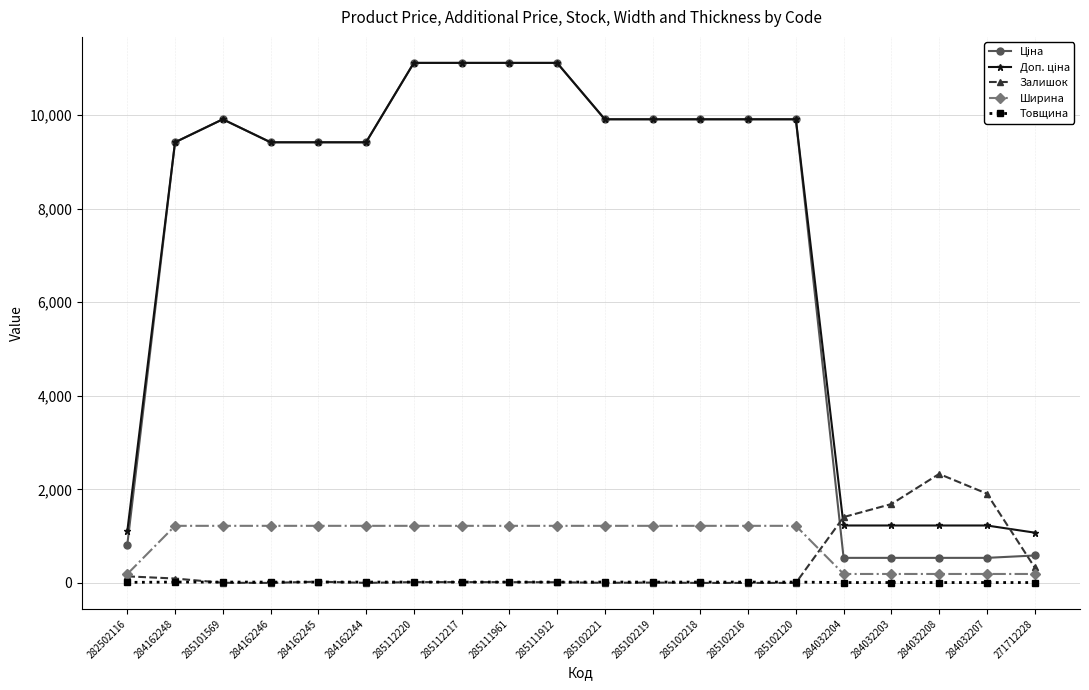

At which label does Залишок reach its peak?

284032208